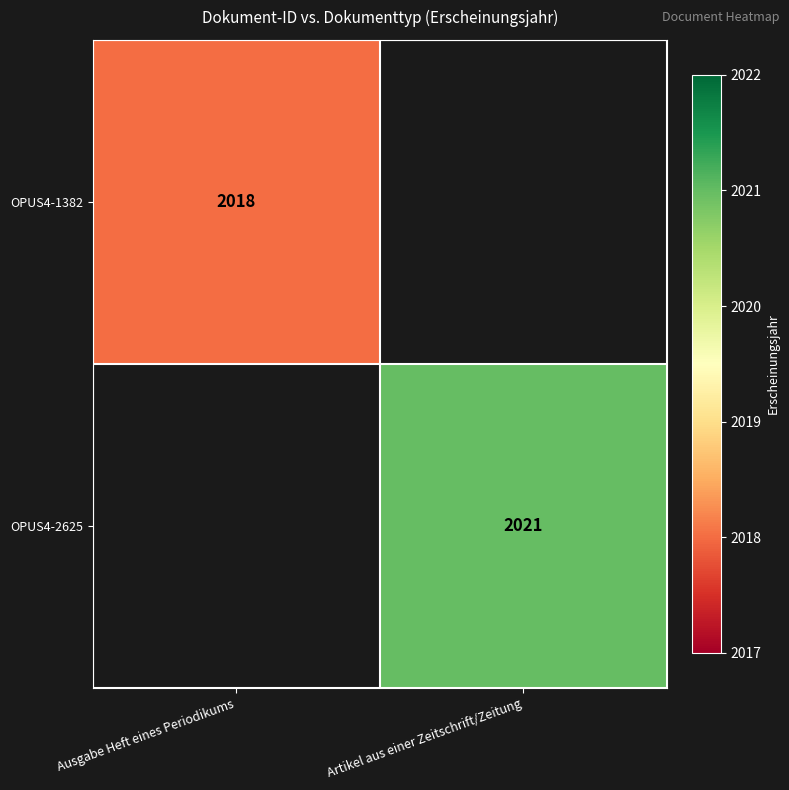

At which category does the chart reach its minimum across all series?

Ausgabe Heft eines Periodikums